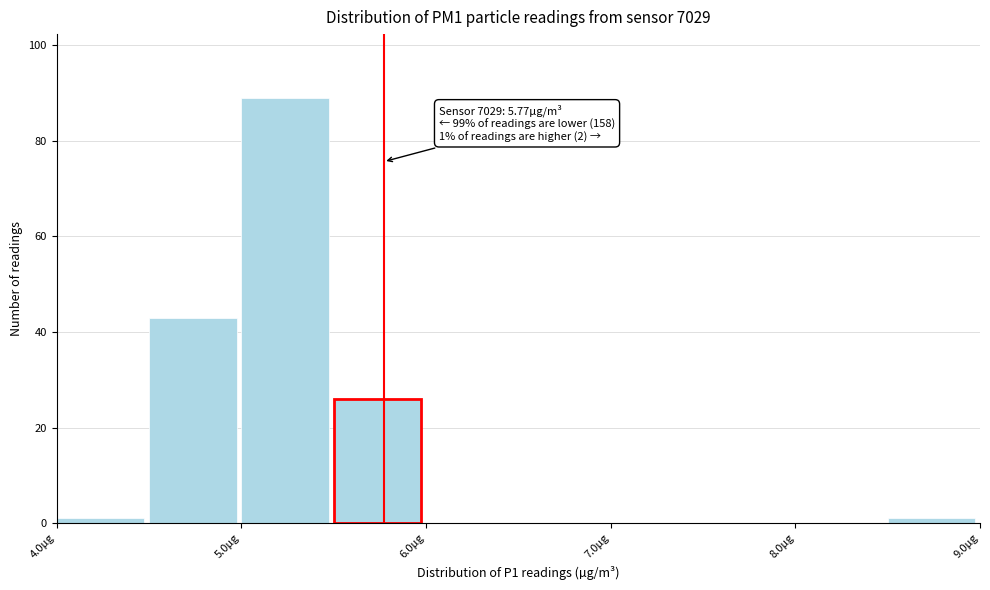

Over which range of the x-axis is the bar tallest?

5.0 to 5.5